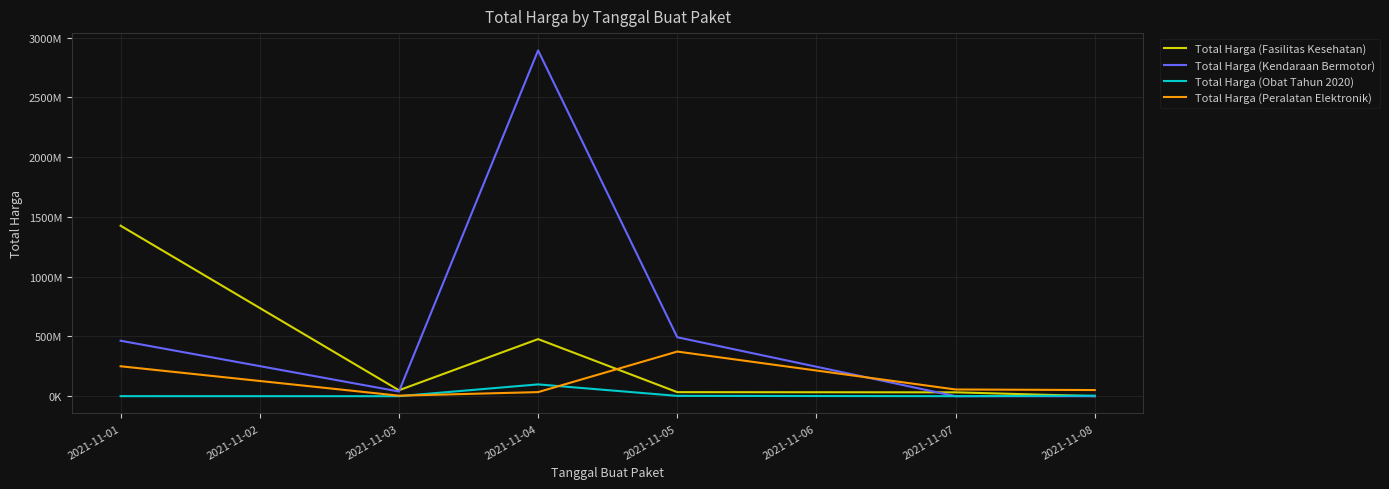

Reading left to right, extract all data points from this chart.

Total Harga (Fasilitas Kesehatan): 1425867900	49730040	477600000	34000000	32441200	577875
Total Harga (Kendaraan Bermotor): 464002100	39440000	2892122000	493000000	0	0
Total Harga (Obat Tahun 2020): 333600	78000	98772570	2772000	265000	4672200
Total Harga (Peralatan Elektronik): 250350000	4350000	34292000	373404000	56152800	51601000